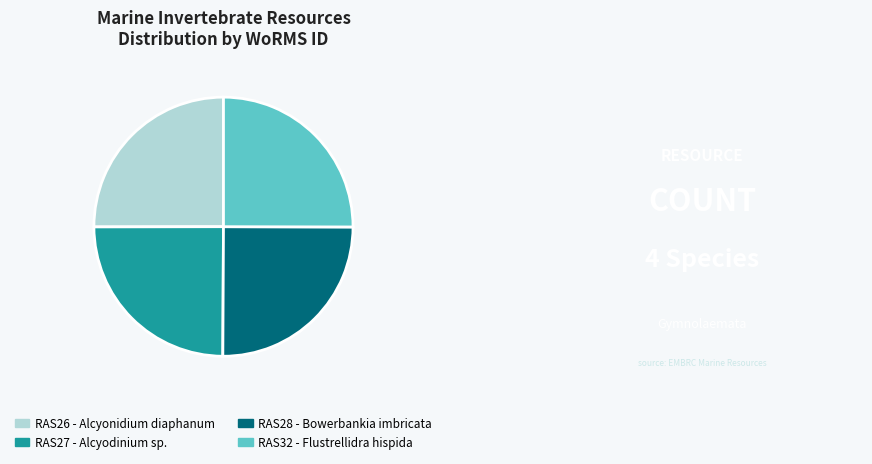

Does RAS32 - Flustrellidra hispida account for over 50% of the chart?

No